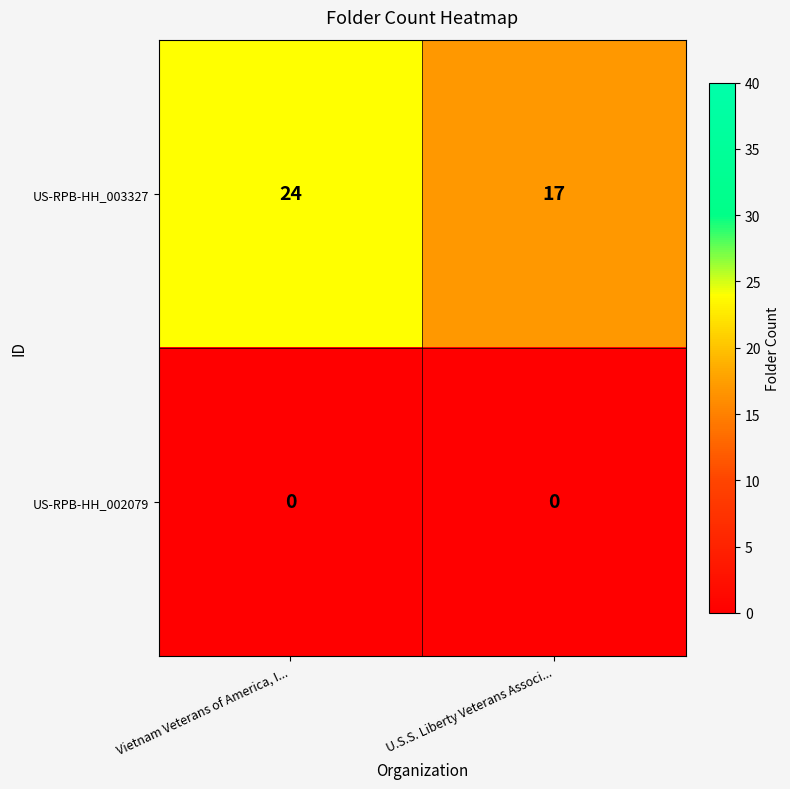

Reading left to right, what are all the values shown in this chart?

US-RPB-HH_003327: 24	17
US-RPB-HH_002079: 0	0